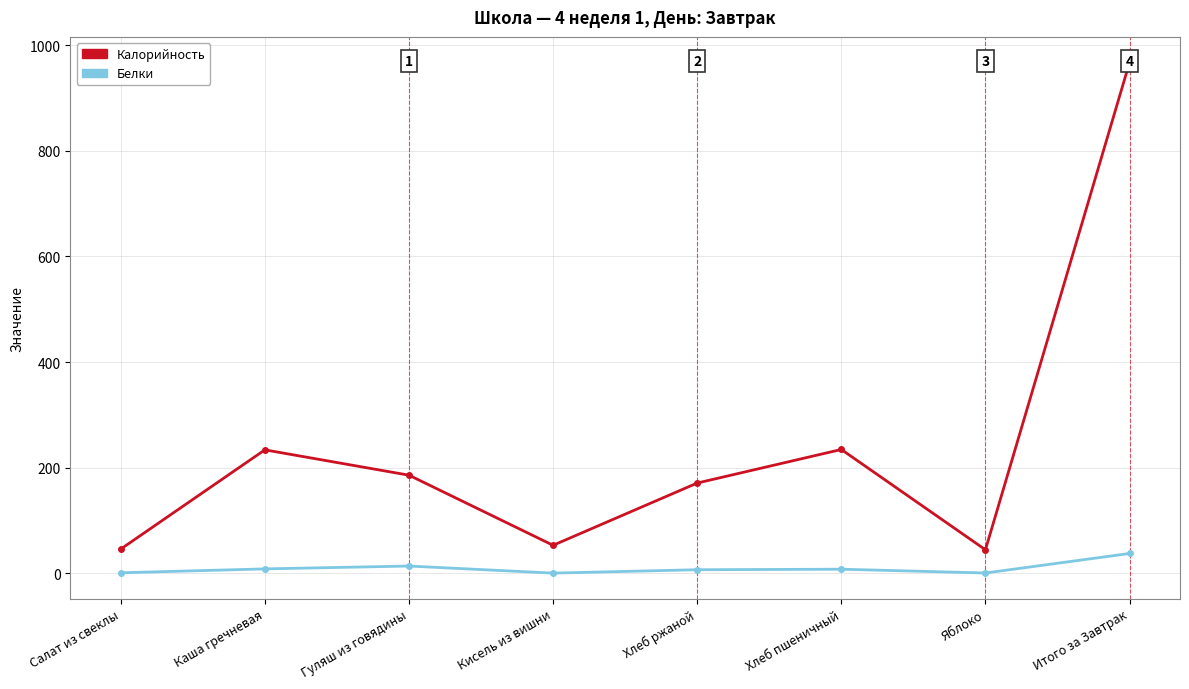

What is the value of the Калорийность point at the 1st from the left?

45.7